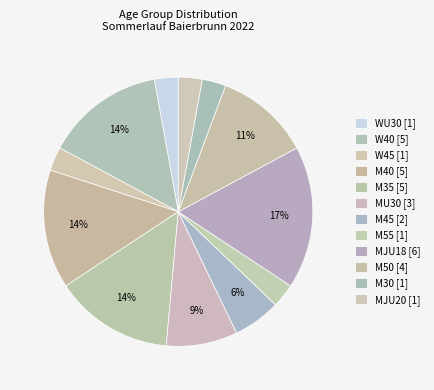

To the nearest percent, what percentage of the pie is M50?

11%